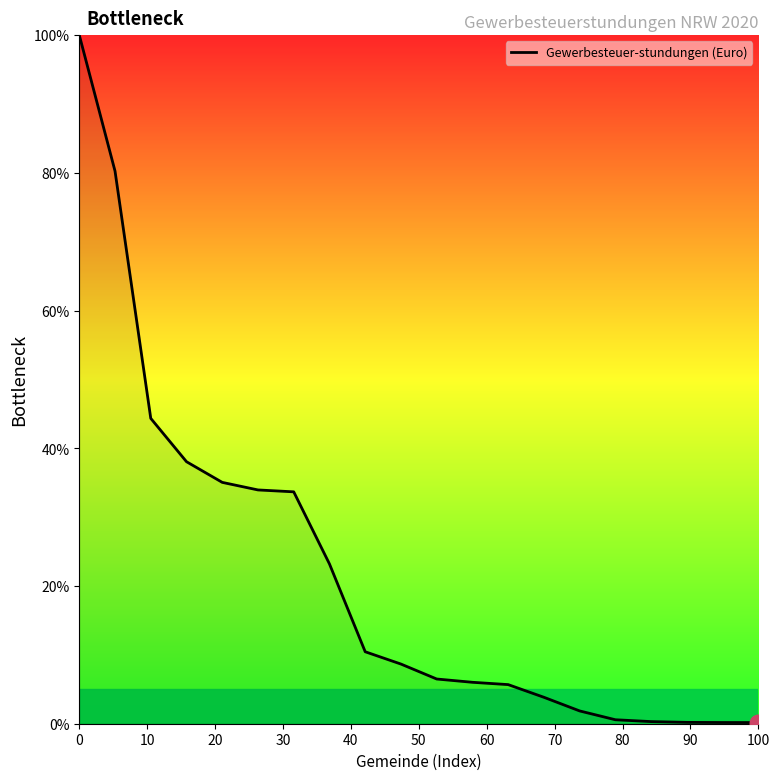

What is the difference between the maximum and minimum values?

99.8